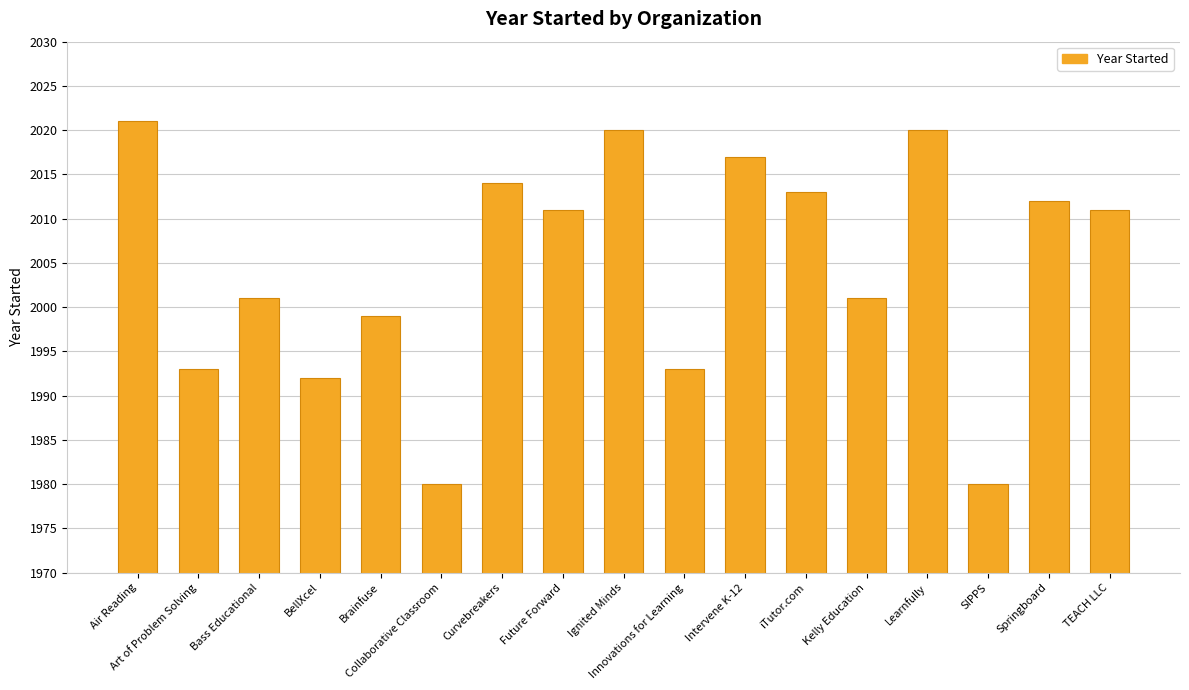

Reading right to left, list all the values displayed in this chart.

TEACH LLC=2011	Springboard=2012	SIPPS=1980	Learnfully=2020	Kelly Education=2001	iTutor.com=2013	Intervene K-12=2017	Innovations for Learning=1993	Ignited Minds=2020	Future Forward=2011	Curvebreakers=2014	Collaborative Classroom=1980	Brainfuse=1999	BellXcel=1992	Bass Educational=2001	Art of Problem Solving=1993	Air Reading=2021